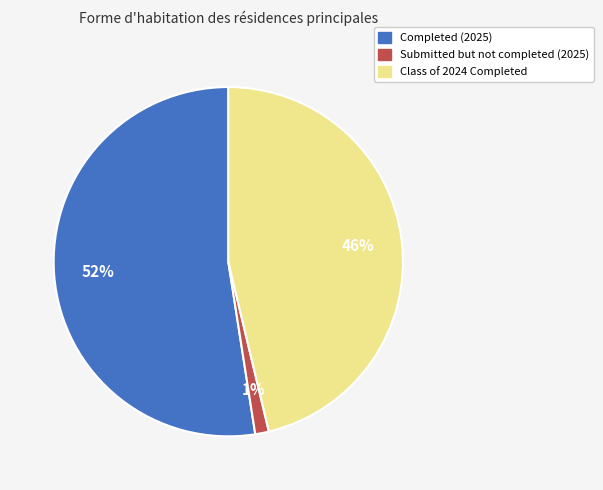

To the nearest percent, what is the average slice percentage?

33%